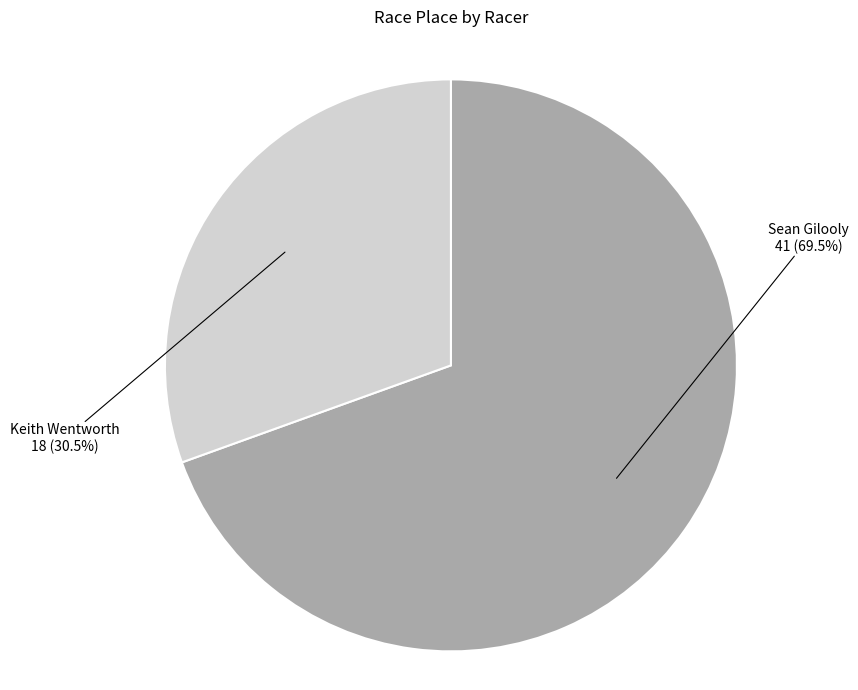

Does any single category account for the majority?

Yes